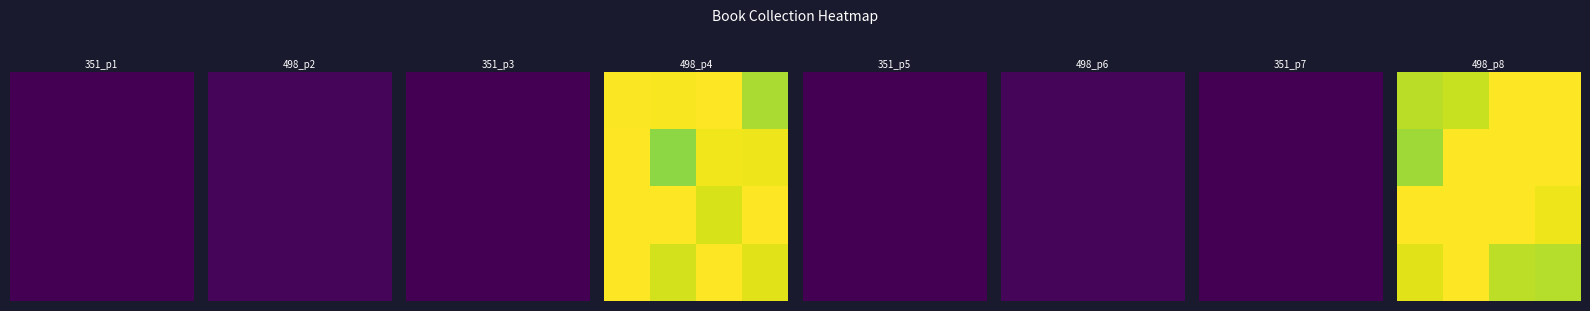

At which category is the sum across all series the highest?

1